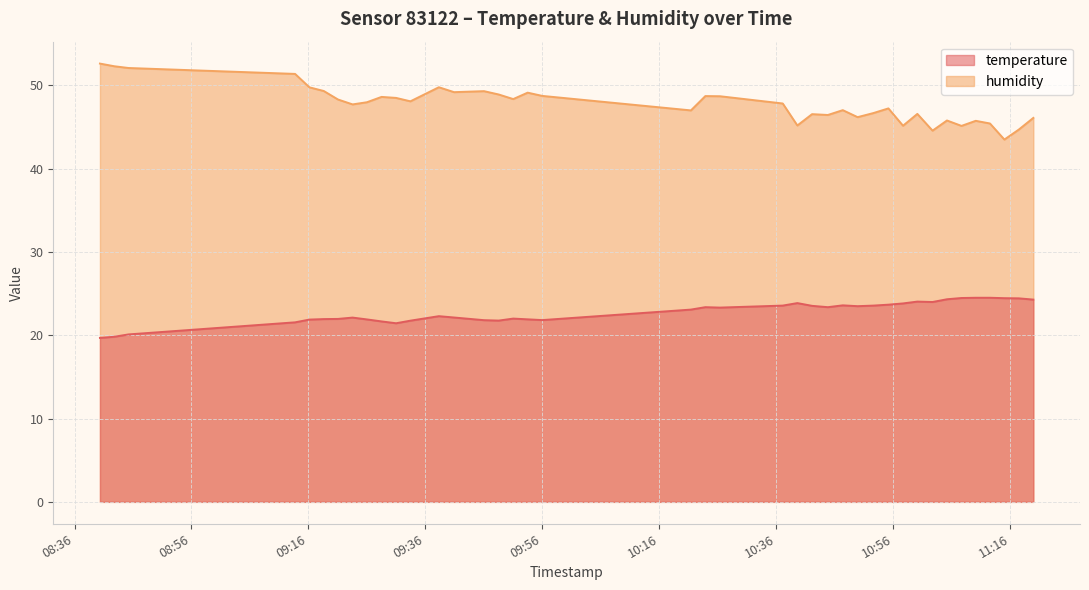

How many interior local valleys does the humidity series have?

12